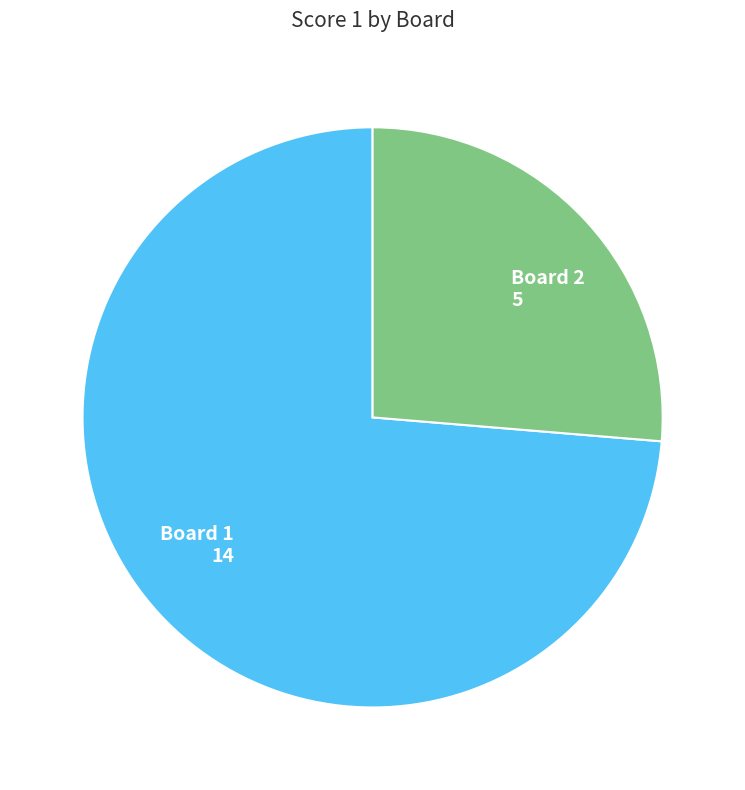

True or false: Board 1 accounts for 87% of the total.

False